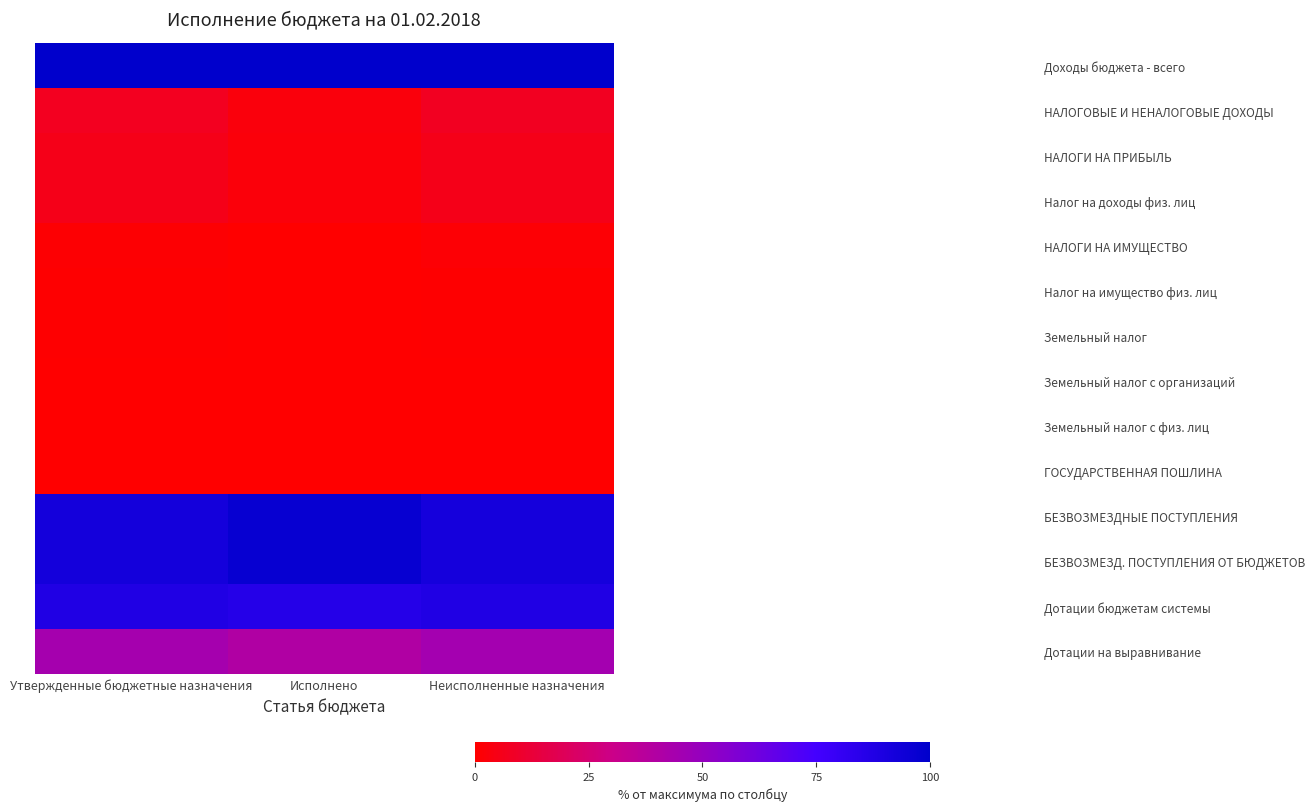

Reading left to right, what are all the values shown in this chart?

Доходы бюджета - всего: Утвержденные бюджетные назначения=100.0	Исполнено=100.0	Неисполненные назначения=100.0
НАЛОГОВЫЕ И НЕНАЛОГОВЫЕ ДОХОДЫ: Утвержденные бюджетные назначения=7.3	Исполнено=3.0	Неисполненные назначения=7.7
НАЛОГИ НА ПРИБЫЛЬ: Утвержденные бюджетные назначения=5.5	Исполнено=2.4	Неисполненные назначения=5.8
Налог на доходы физ. лиц: Утвержденные бюджетные назначения=5.5	Исполнено=2.4	Неисполненные назначения=5.8
НАЛОГИ НА ИМУЩЕСТВО: Утвержденные бюджетные назначения=1.2	Исполнено=0.3	Неисполненные назначения=1.3
Налог на имущество физ. лиц: Утвержденные бюджетные назначения=0.5	Исполнено=0.0	Неисполненные назначения=0.6
Земельный налог: Утвержденные бюджетные назначения=0.5	Исполнено=0.3	Неисполненные назначения=0.5
Земельный налог с организаций: Утвержденные бюджетные назначения=0.0	Исполнено=0.2	Неисполненные назначения=0.0
Земельный налог с физ. лиц: Утвержденные бюджетные назначения=0.3	Исполнено=0.1	Неисполненные назначения=0.4
ГОСУДАРСТВЕННАЯ ПОШЛИНА: Утвержденные бюджетные назначения=0.3	Исполнено=0.3	Неисполненные назначения=0.3
БЕЗВОЗМЕЗДНЫЕ ПОСТУПЛЕНИЯ: Утвержденные бюджетные назначения=92.5	Исполнено=97.0	Неисполненные назначения=92.2
БЕЗВОЗМЕЗД. ПОСТУПЛЕНИЯ ОТ БЮДЖЕТОВ: Утвержденные бюджетные назначения=92.5	Исполнено=97.0	Неисполненные назначения=92.2
Дотации бюджетам системы: Утвержденные бюджетные назначения=88.0	Исполнено=86.0	Неисполненные назначения=88.1
Дотации на выравнивание: Утвержденные бюджетные назначения=44.4	Исполнено=39.9	Неисполненные назначения=44.8